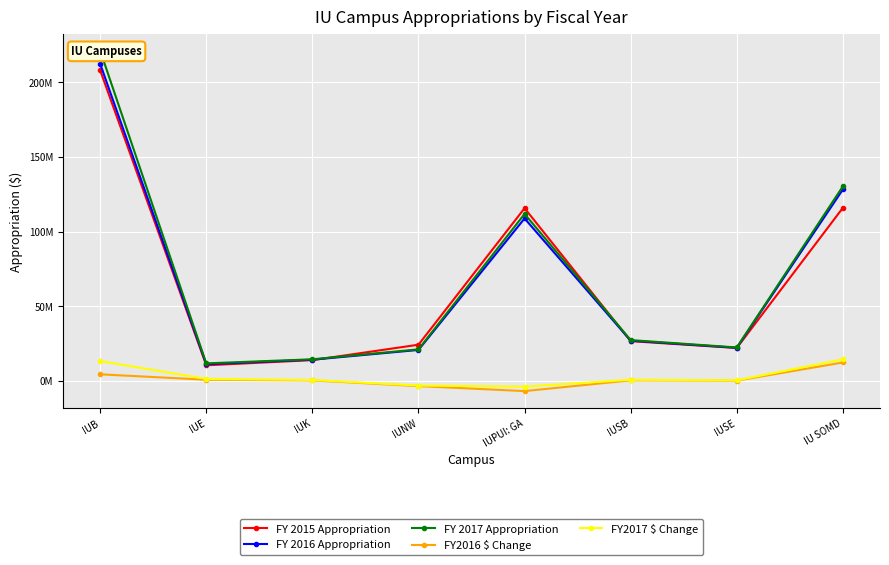

What is the total value across all series at IU SOMD?

401137533.0